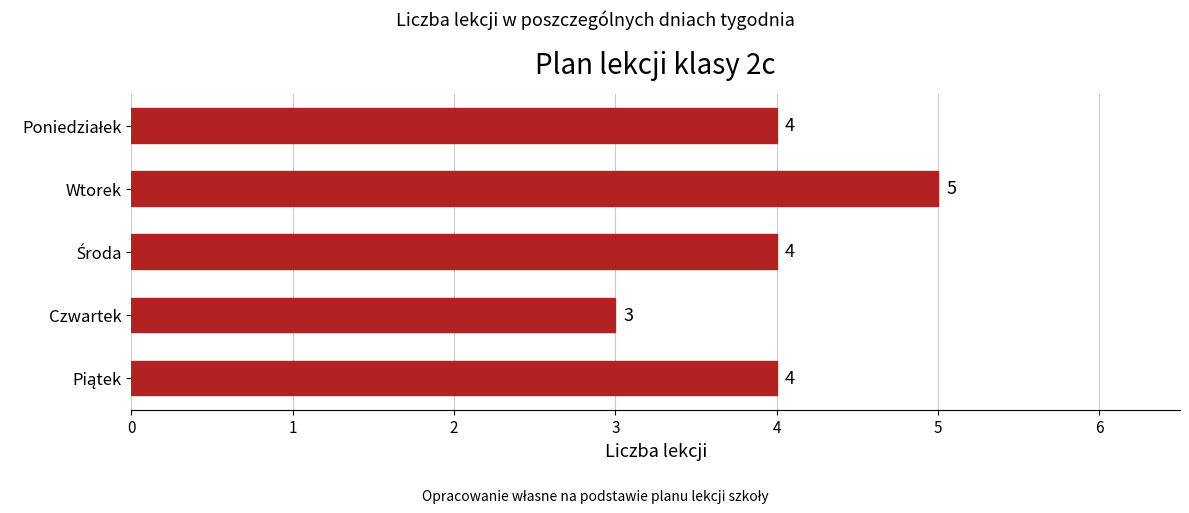

How many bars are there in total?

5